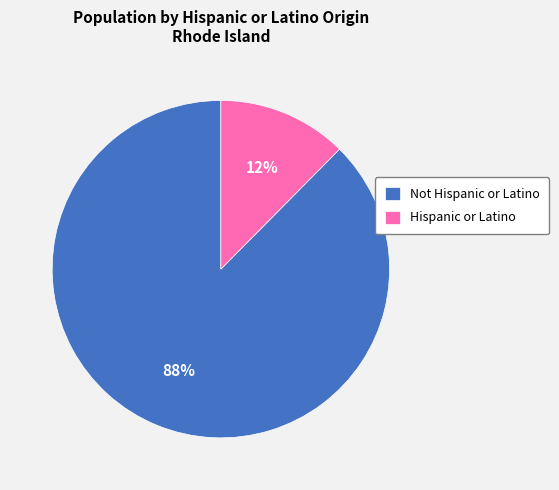

Does Hispanic or Latino represent more than half of the total?

No